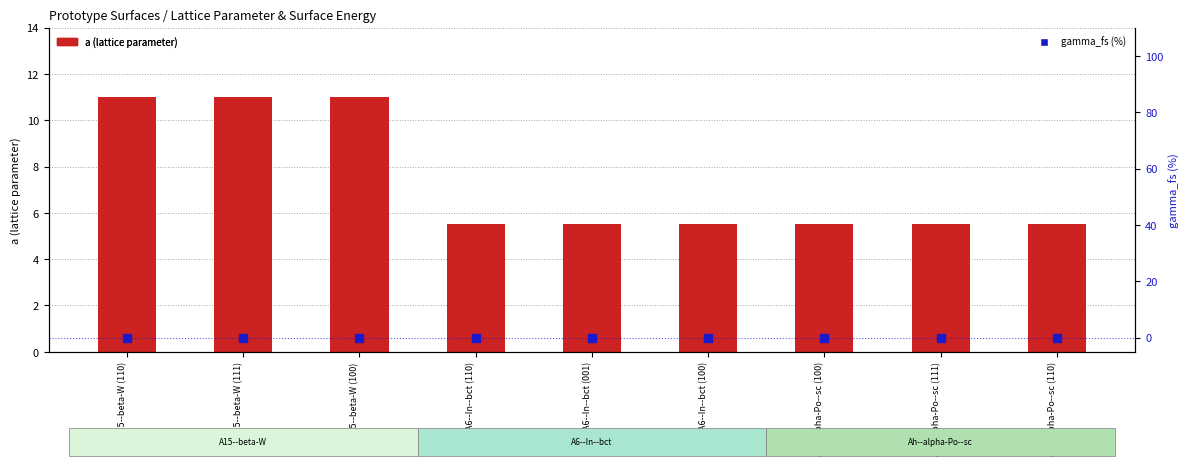

Which series contains the highest Y value?

a (lattice parameter)